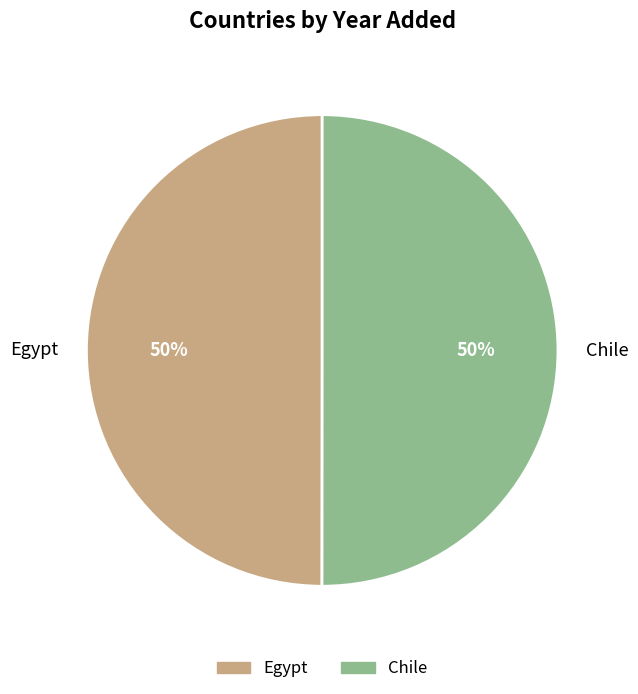

Is it true that Egypt is 50% of the pie?

True